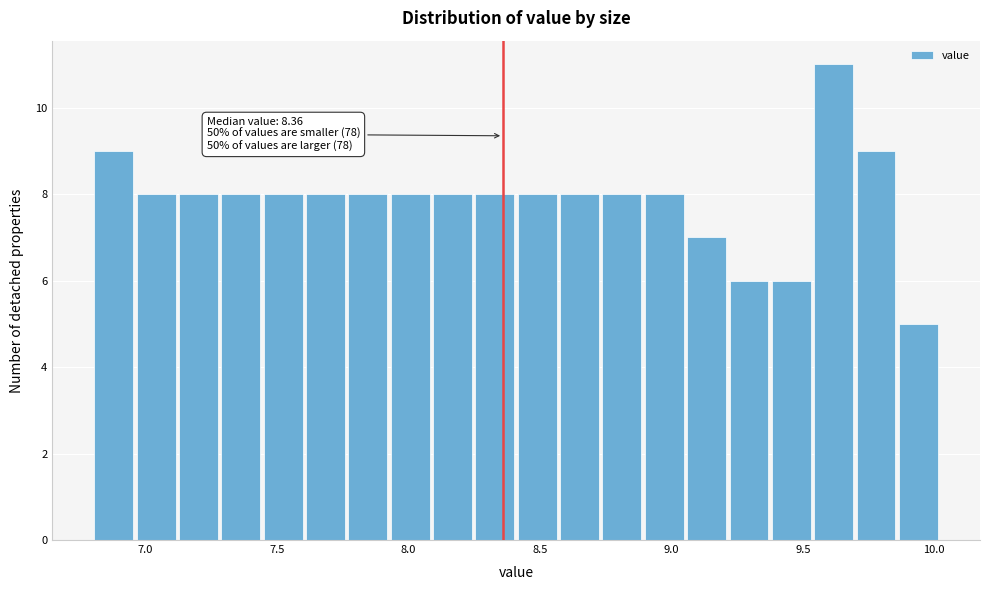

Around what value on the x-axis is the tallest bar? Give the approximate position of its centre, as read against the axis.

9.60